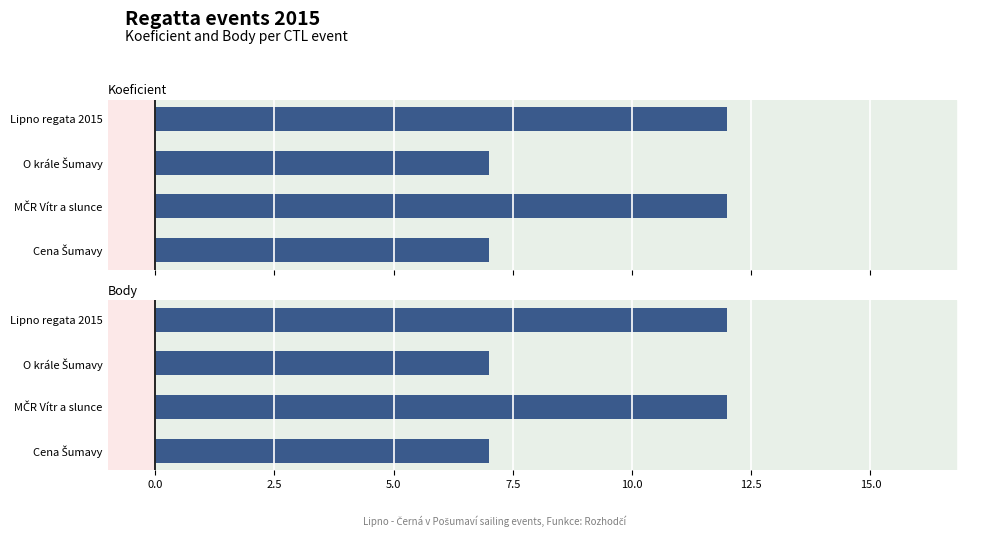

Does the chart contain any negative values?

No